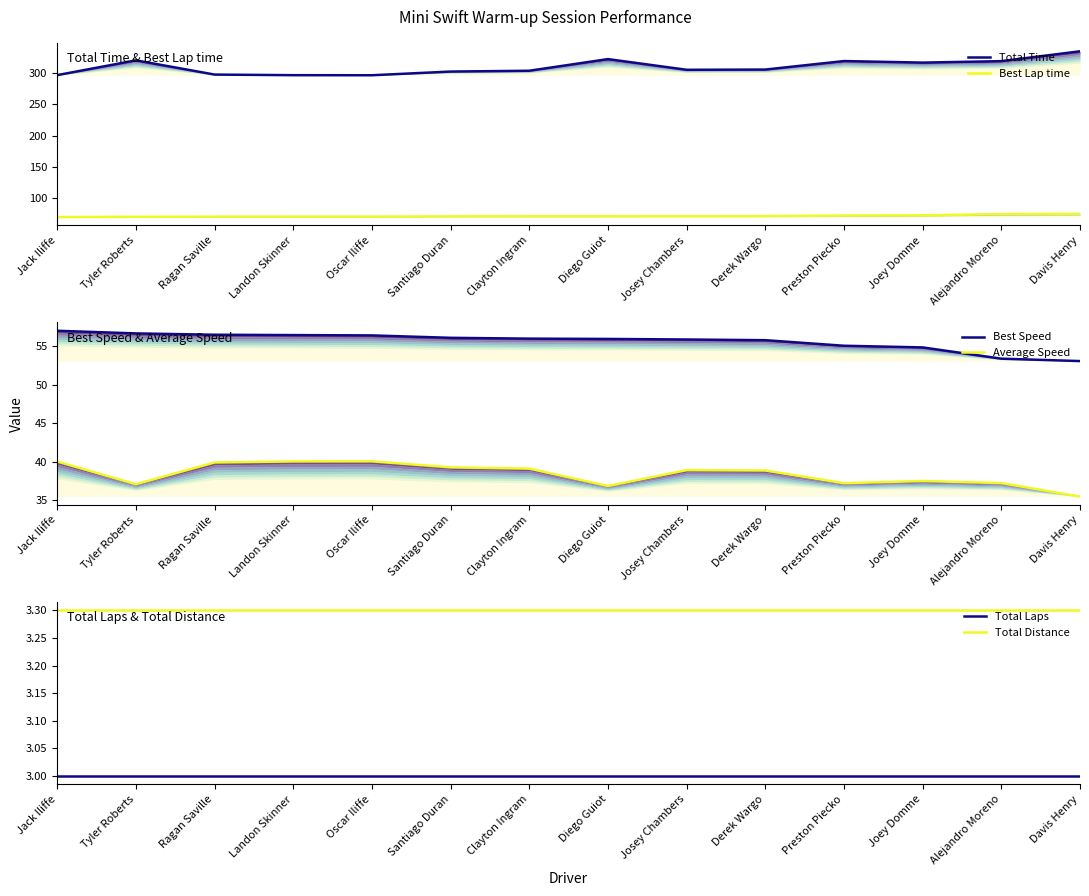

List the labels in order of Total Laps value, smallest first.

Jack Iliffe, Tyler Roberts, Ragan Saville, Landon Skinner, Oscar Iliffe, Santiago Duran, Clayton Ingram, Diego Guiot, Josey Chambers, Derek Wargo, Preston Piecko, Joey Domme, Alejandro Moreno, Davis Henry